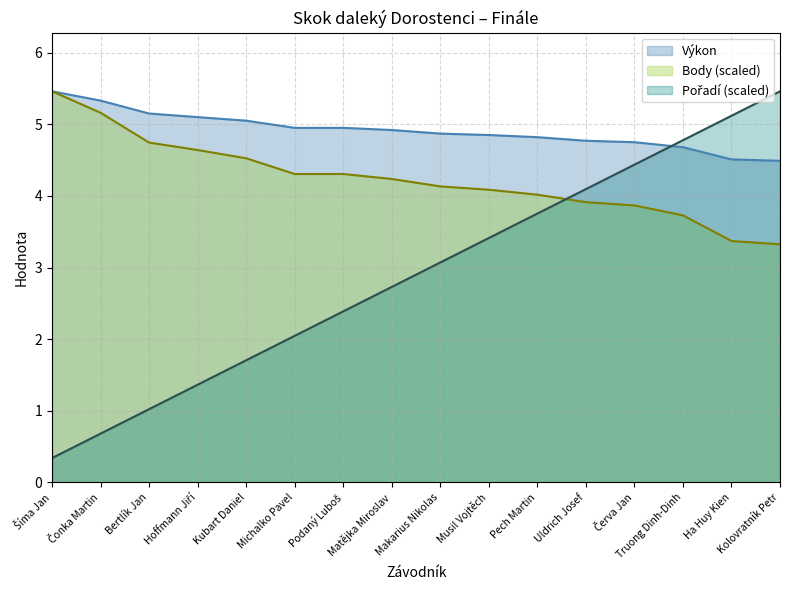

Rank the categories by Body value from highest to lowest.

Šíma Jan, Čonka Martin, Bertlík Jan, Hoffmann Jiří, Kubart Daniel, Michalko Pavel, Podaný Luboš, Matějka Miroslav, Makarius Nikolas, Musil Vojtěch, Pech Martin, Uldrich Josef, Červa Jan, Truong Dinh-Dinh, Ha Huy Kien, Kolovratník Petr